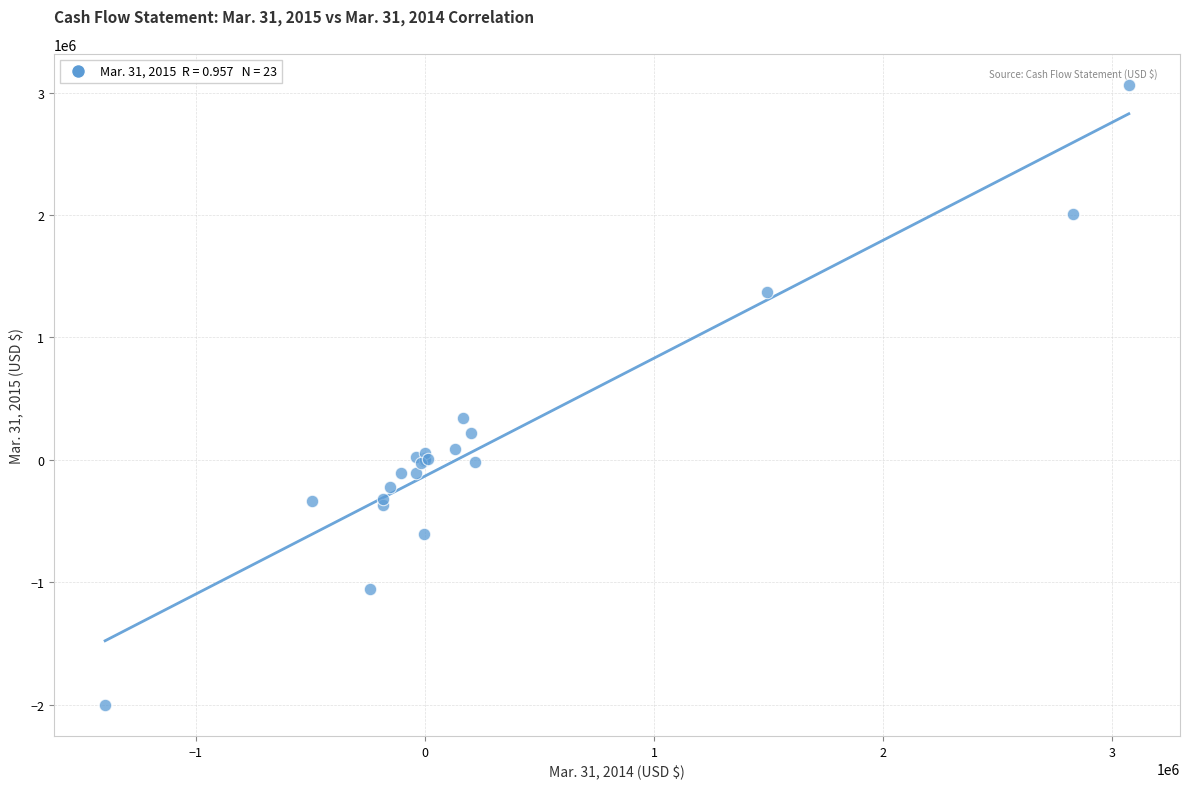

What Y value in the scatter plot is closest to 530727?

340462